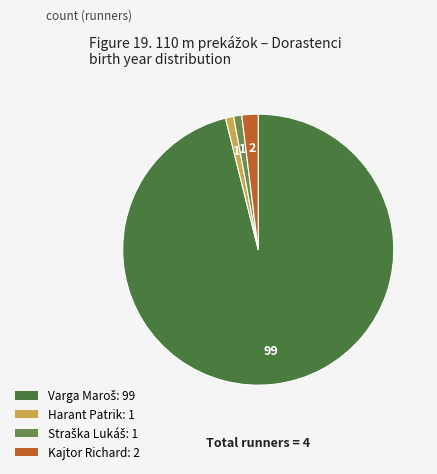

Is there a majority slice in this chart?

Yes